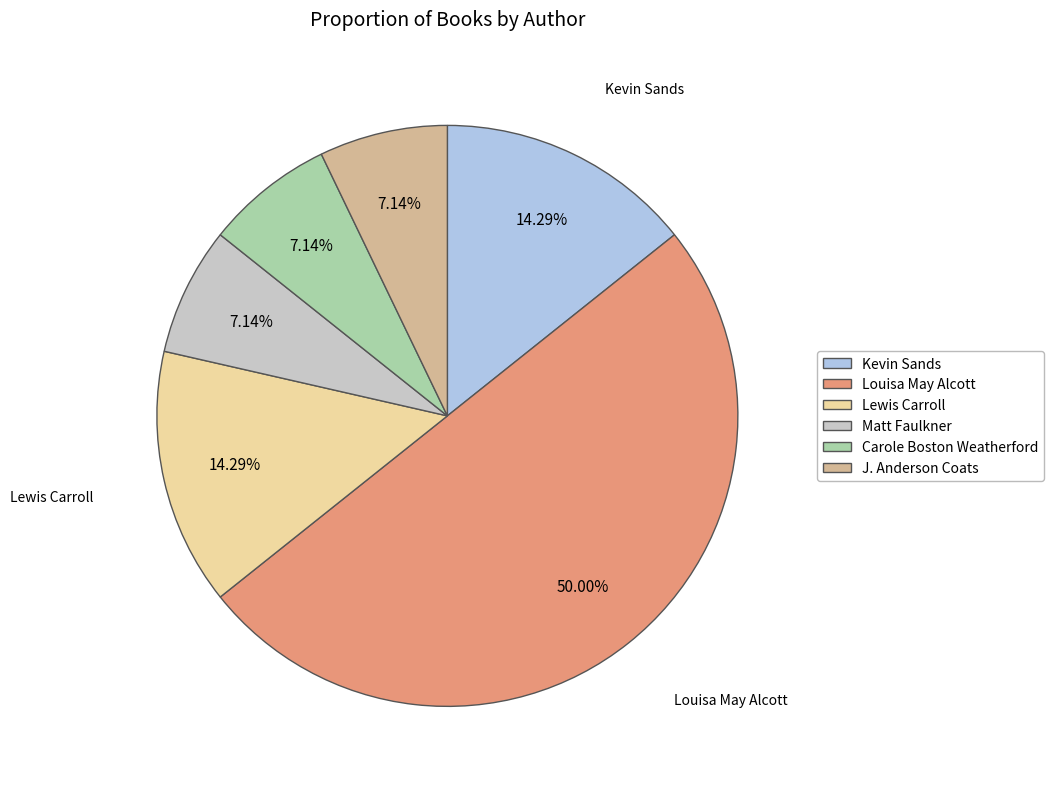

To the nearest percent, what percentage of the pie is Lewis Carroll?

14%